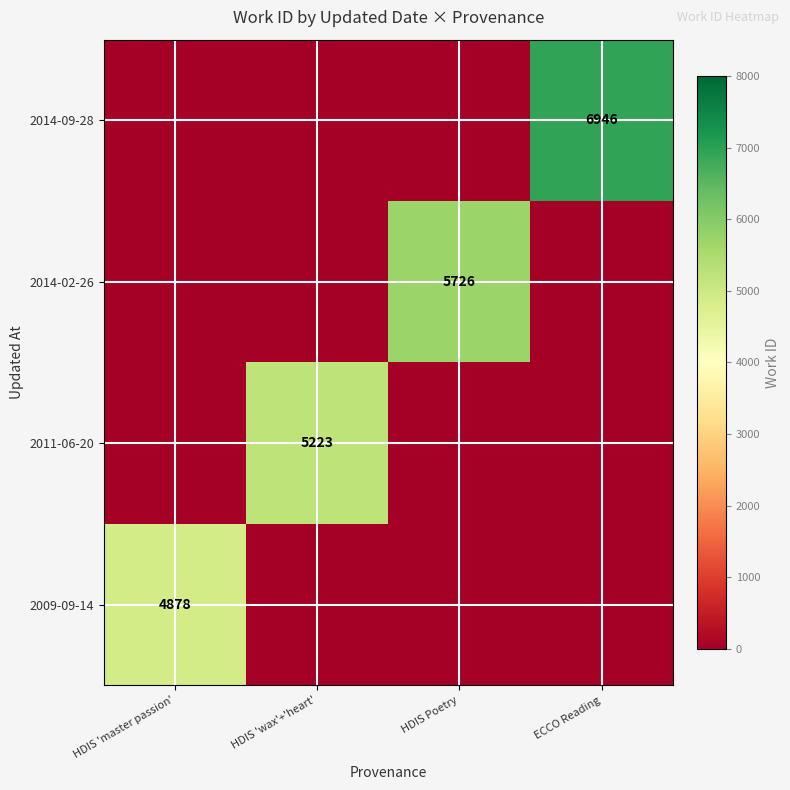

Count the number of categories in the chart.

4